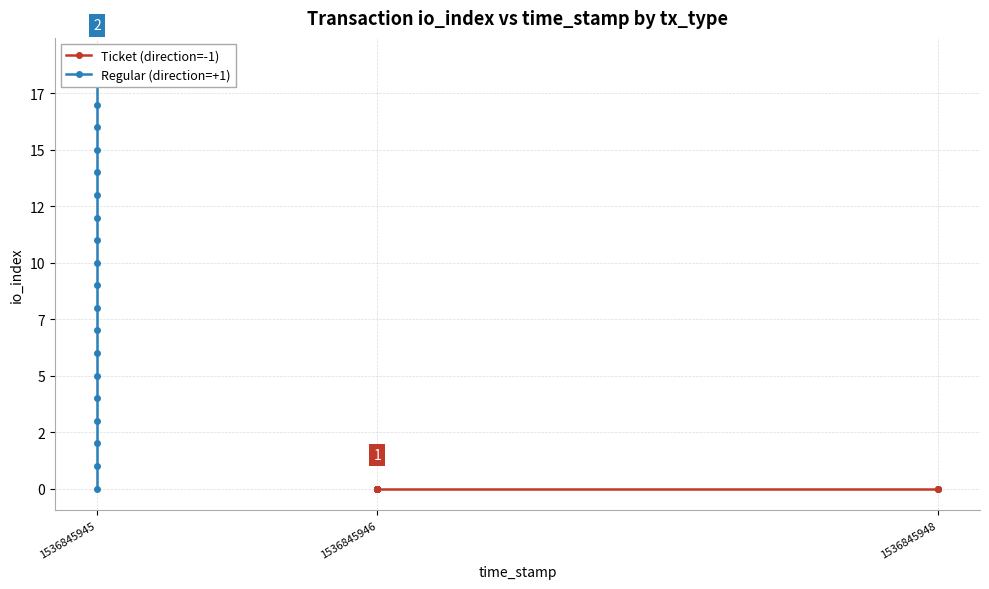

True or false: Ticket (direction=-1) and Regular (direction=+1) cross at least once.

False